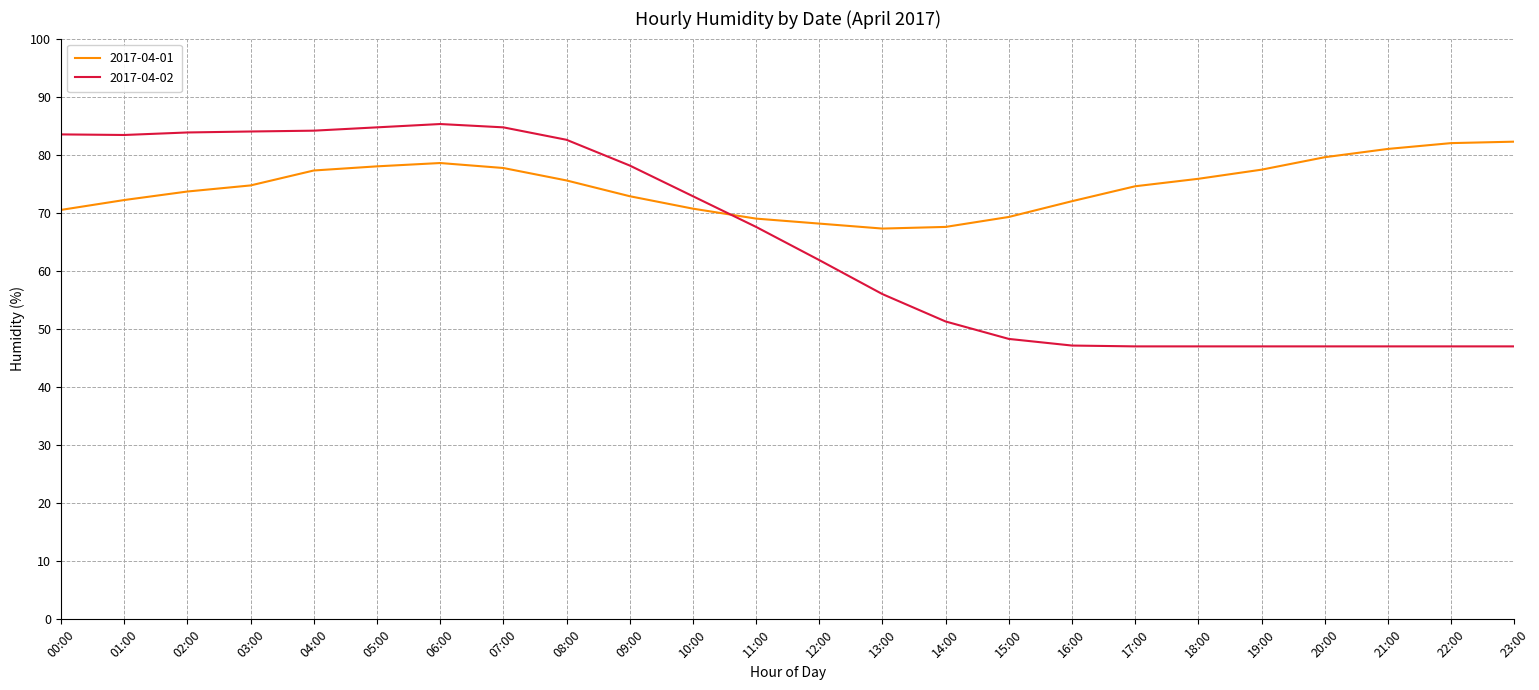

True or false: 2017-04-02 has a value of 11.4 at 14:00.

False